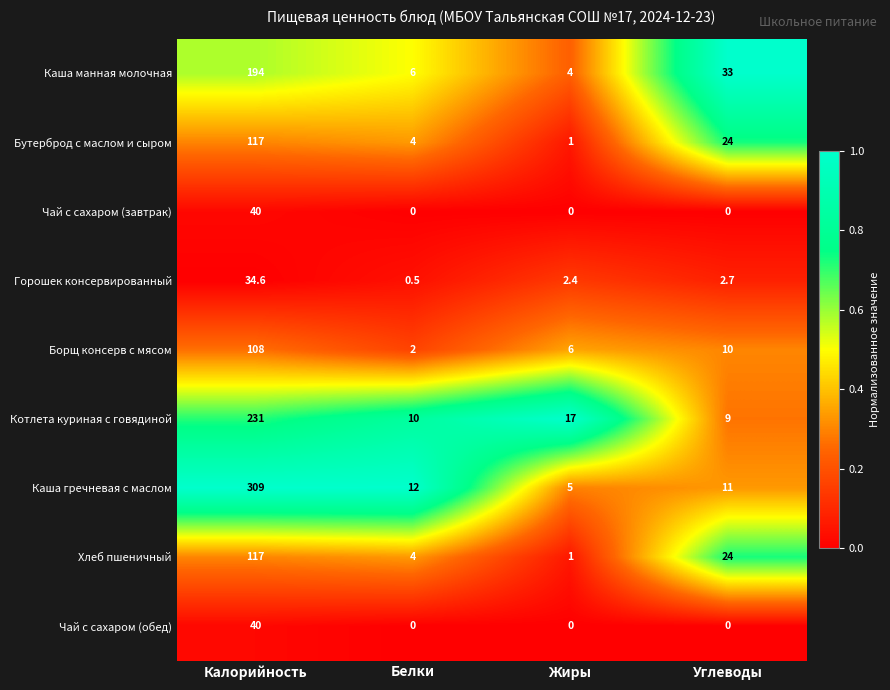

Which series has the widest spread of values?

Каша гречневая с маслом